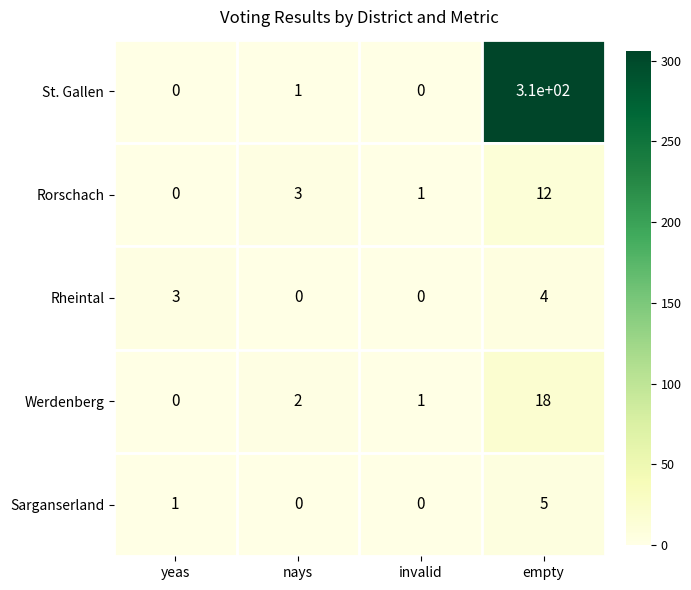

How many data points does each series have?

4